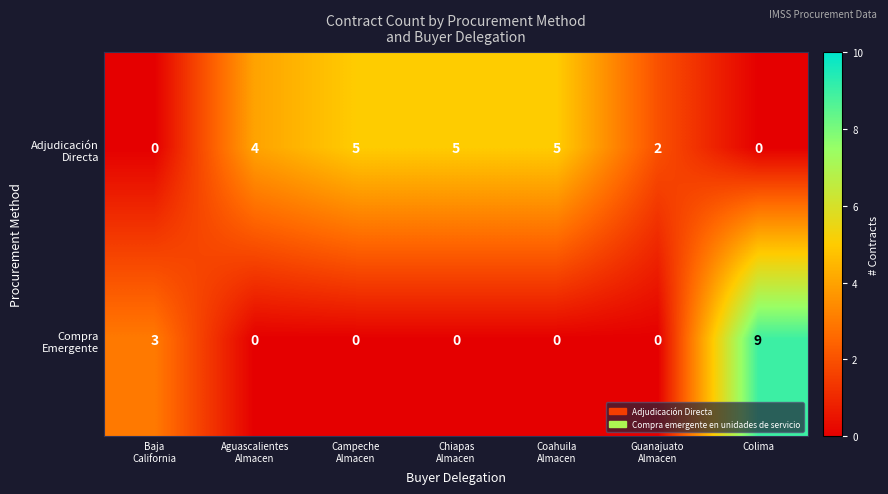

At which category is the sum across all series the highest?

Colima